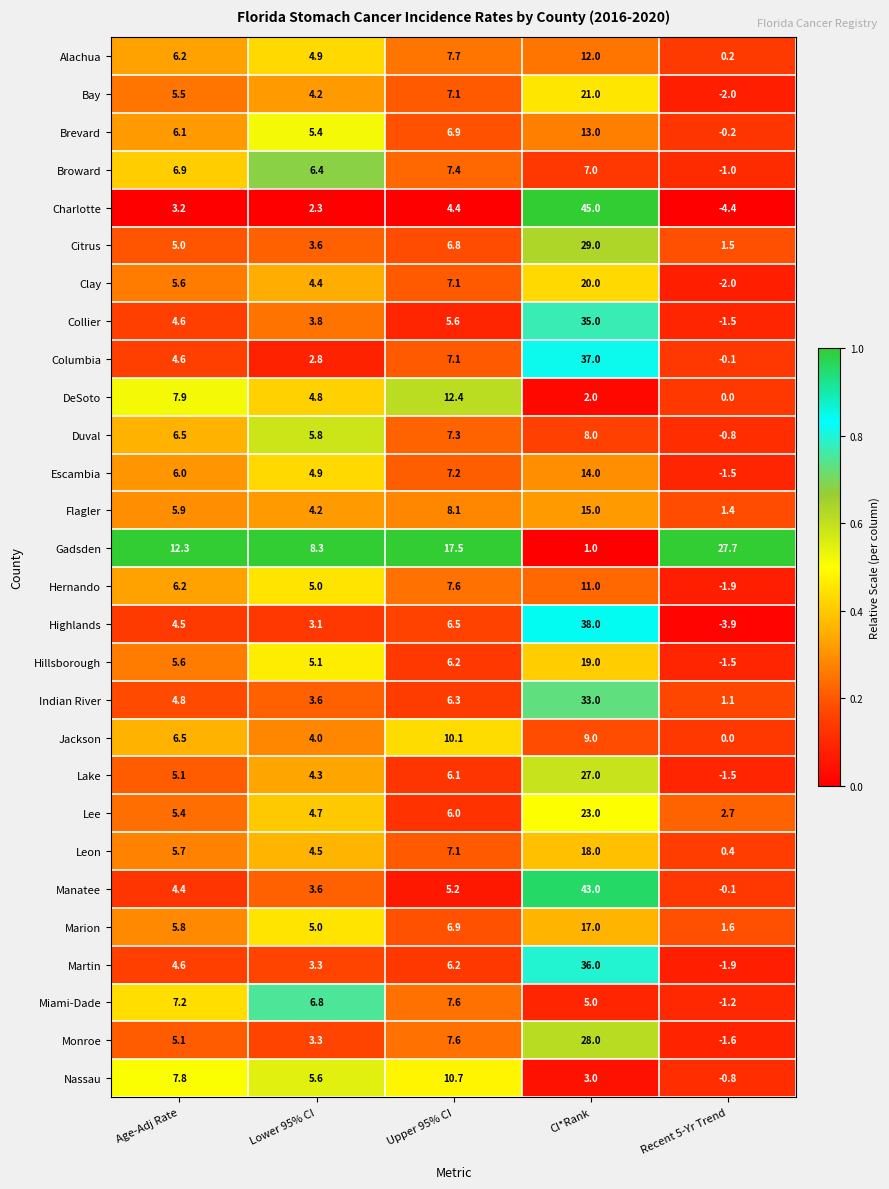

What is the minimum value shown in the chart?

-4.4